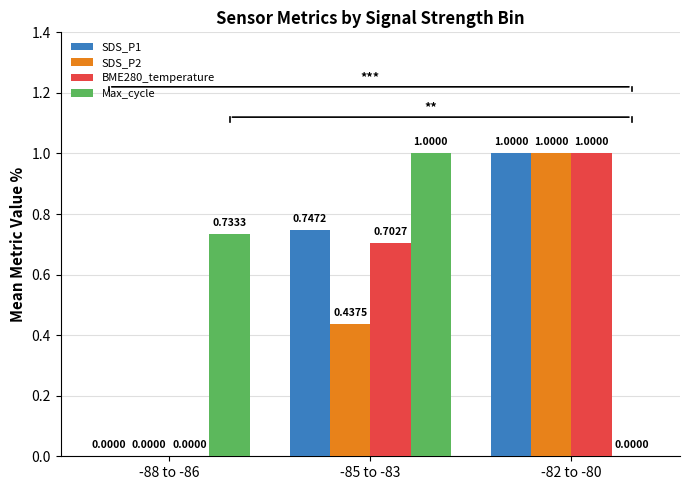

Which series has the largest total across all categories?

SDS_P1